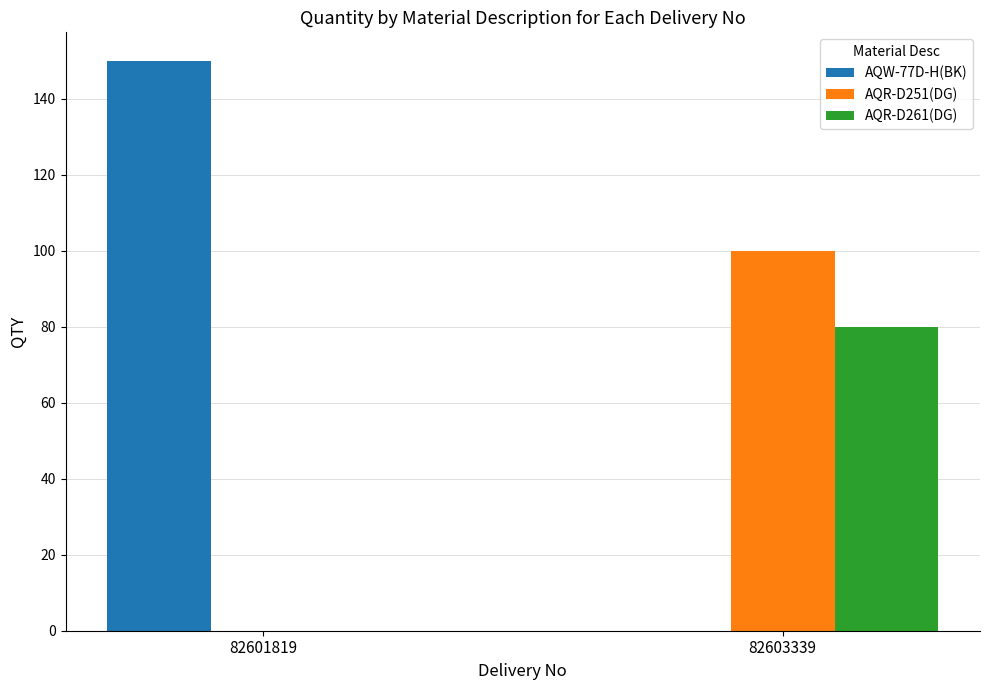

What is the total value across all series at 82601819?

150